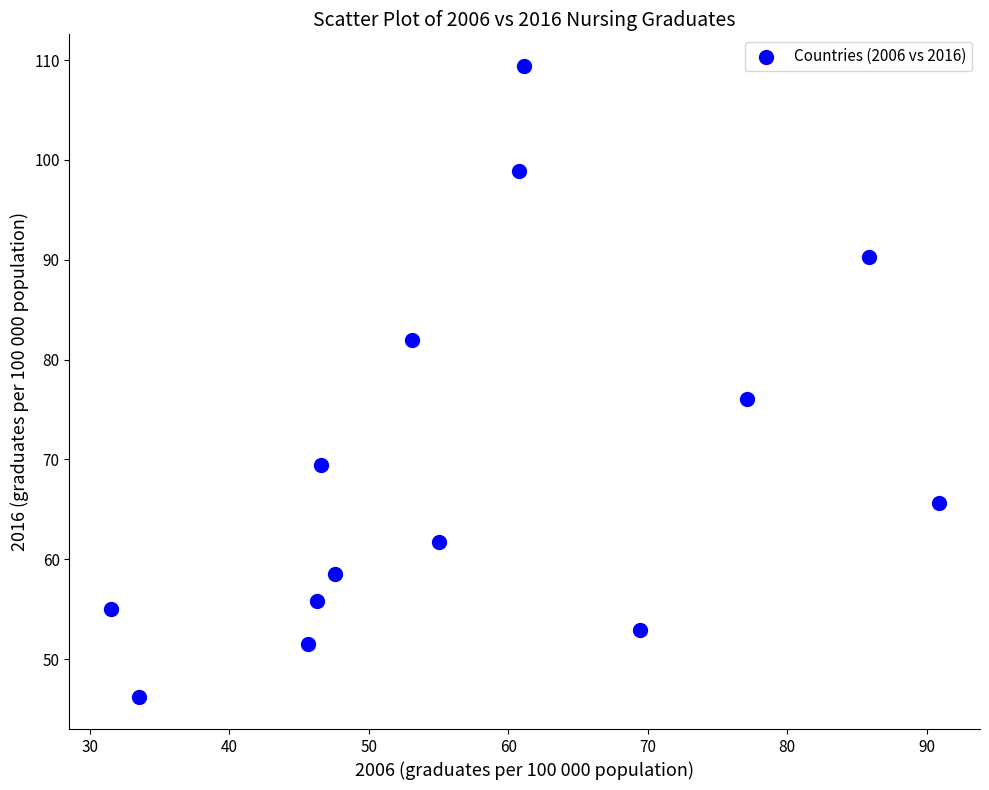

What Y value in the scatter plot is closest to 77?

76.1